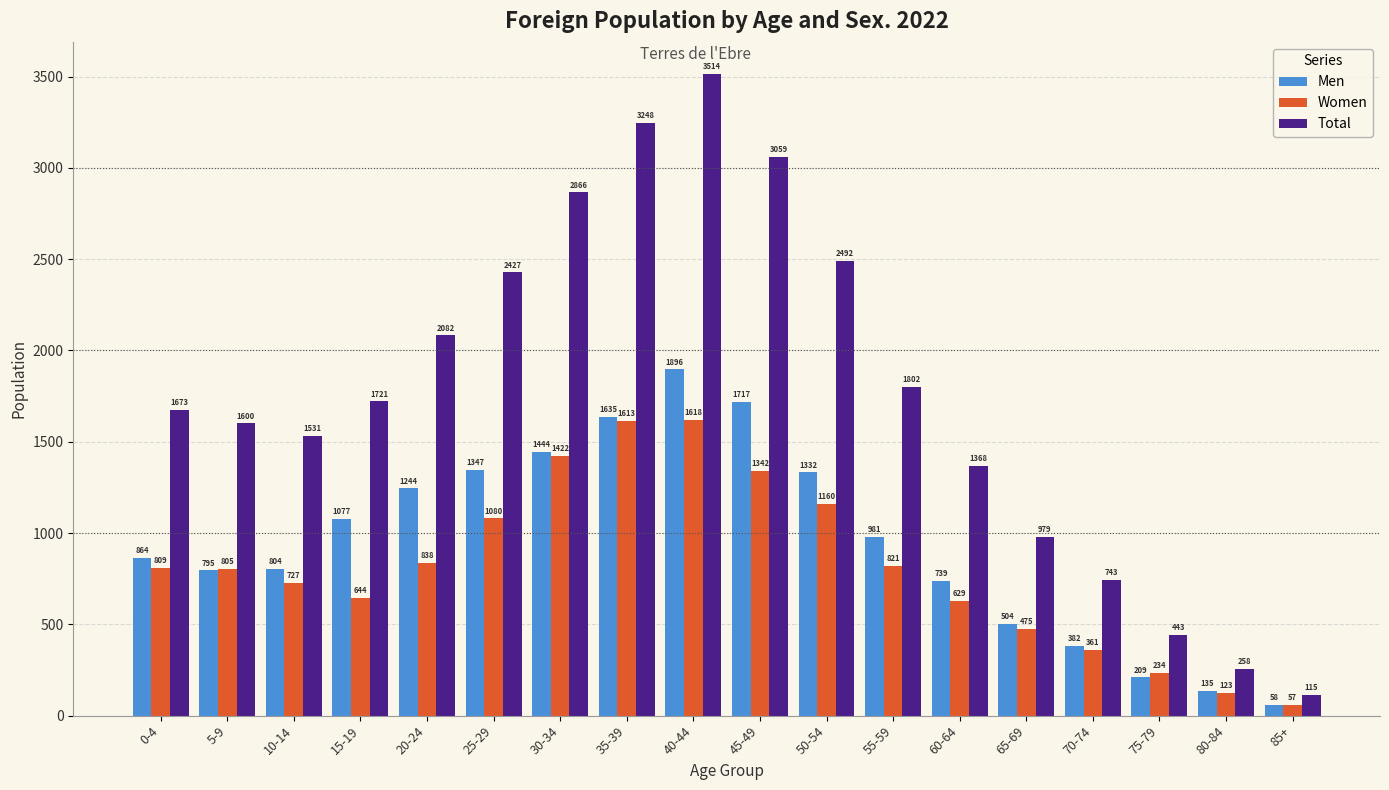

Reading left to right, list all the values displayed in this chart.

Men: 0-4=864	5-9=795	10-14=804	15-19=1077	20-24=1244	25-29=1347	30-34=1444	35-39=1635	40-44=1896	45-49=1717	50-54=1332	55-59=981	60-64=739	65-69=504	70-74=382	75-79=209	80-84=135	85+=58
Women: 0-4=809	5-9=805	10-14=727	15-19=644	20-24=838	25-29=1080	30-34=1422	35-39=1613	40-44=1618	45-49=1342	50-54=1160	55-59=821	60-64=629	65-69=475	70-74=361	75-79=234	80-84=123	85+=57
Total: 0-4=1673	5-9=1600	10-14=1531	15-19=1721	20-24=2082	25-29=2427	30-34=2866	35-39=3248	40-44=3514	45-49=3059	50-54=2492	55-59=1802	60-64=1368	65-69=979	70-74=743	75-79=443	80-84=258	85+=115